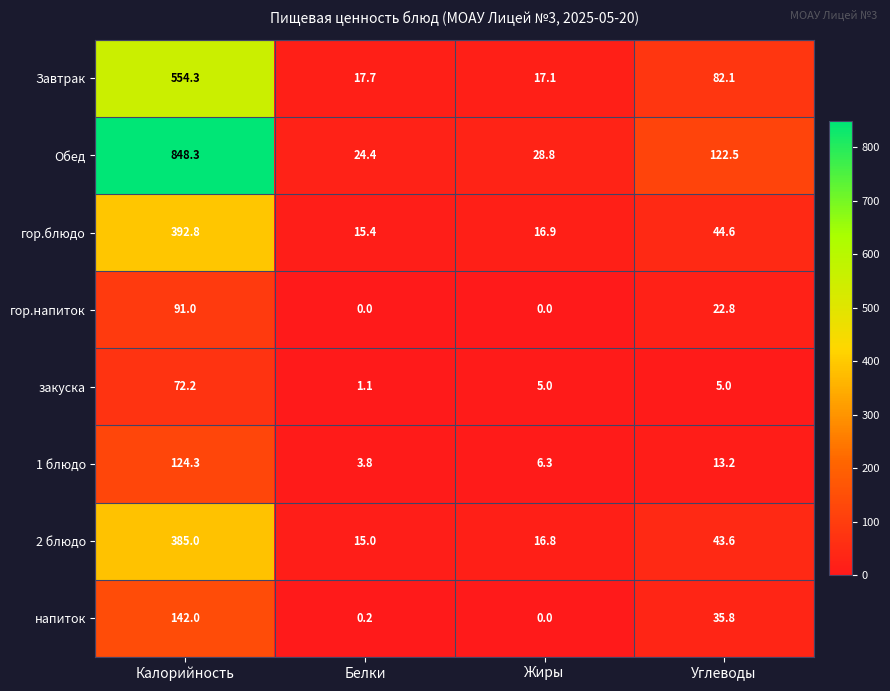

What is the maximum value for гор.напиток?

91.0